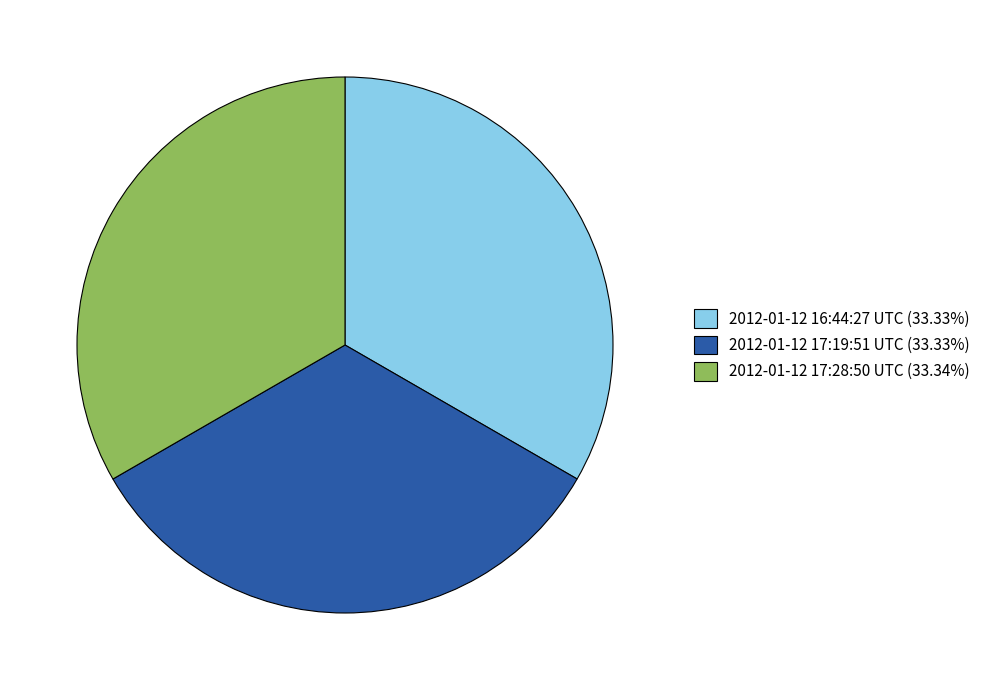

What is the ratio of the value at 2012-01-12 17:28:50 UTC (33.34%) to the value at 2012-01-12 17:19:51 UTC (33.33%)?

1.0